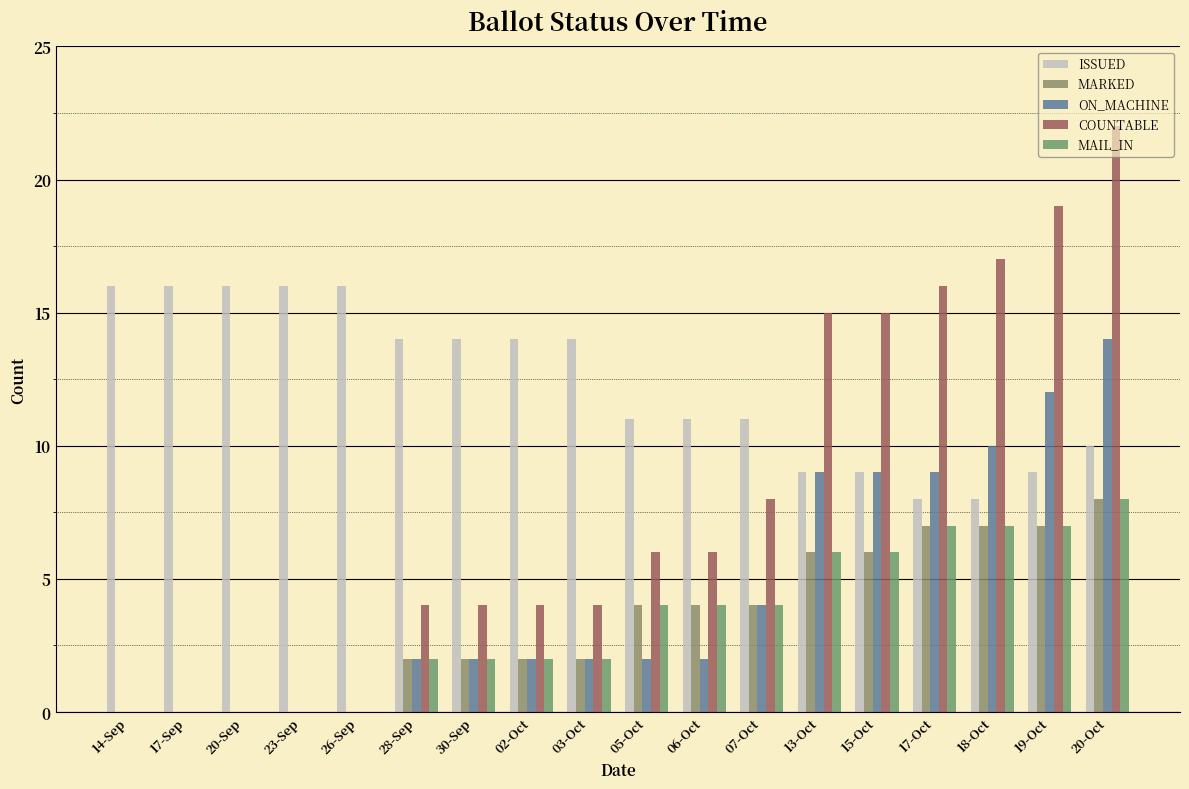

Which series has the widest spread of values?

COUNTABLE